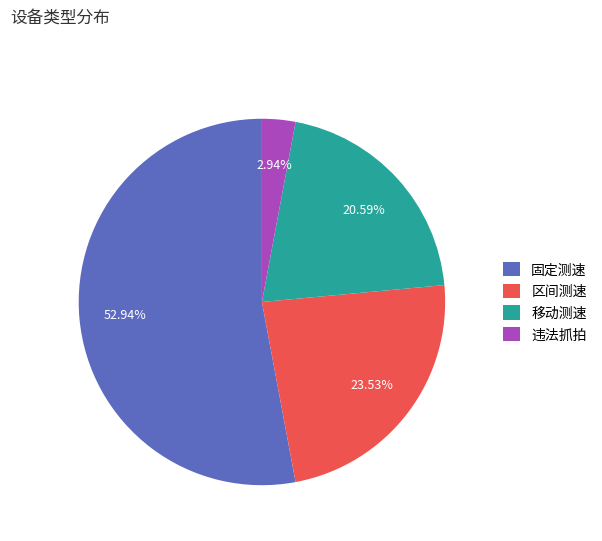

True or false: 移动测速 accounts for 21% of the total.

True